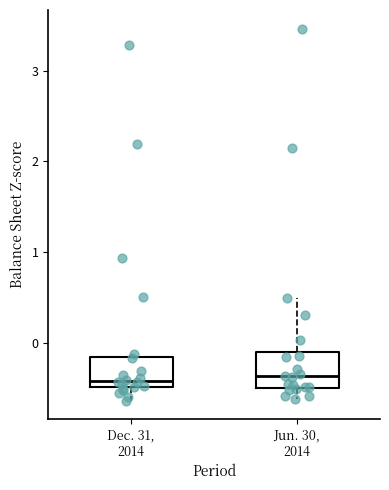

Where is the lower edge of the box for Dec. 31, 2014 on the y-axis? The values are not printed on the chart, so give them approximately, as read against the axis.

-0.5